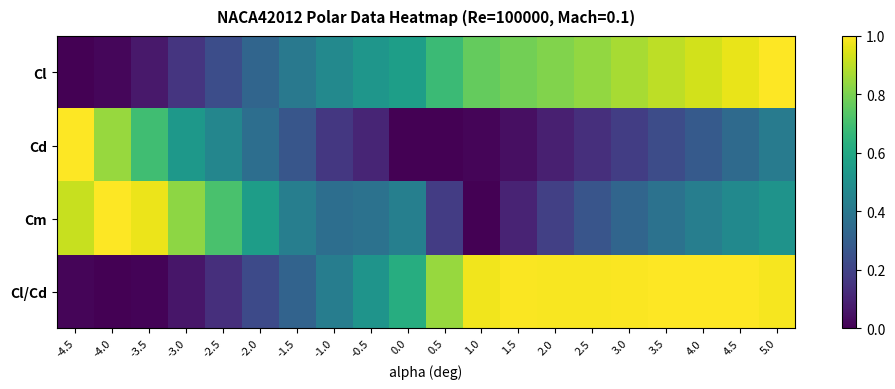

What is the spread (max minus min) of values at -2.0?

0.3